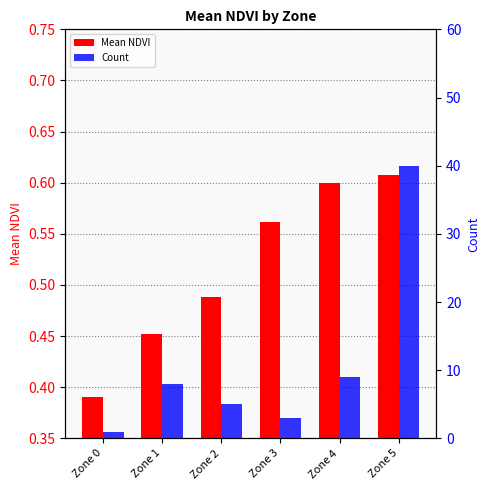

What is the average value of the Mean NDVI series?

0.5